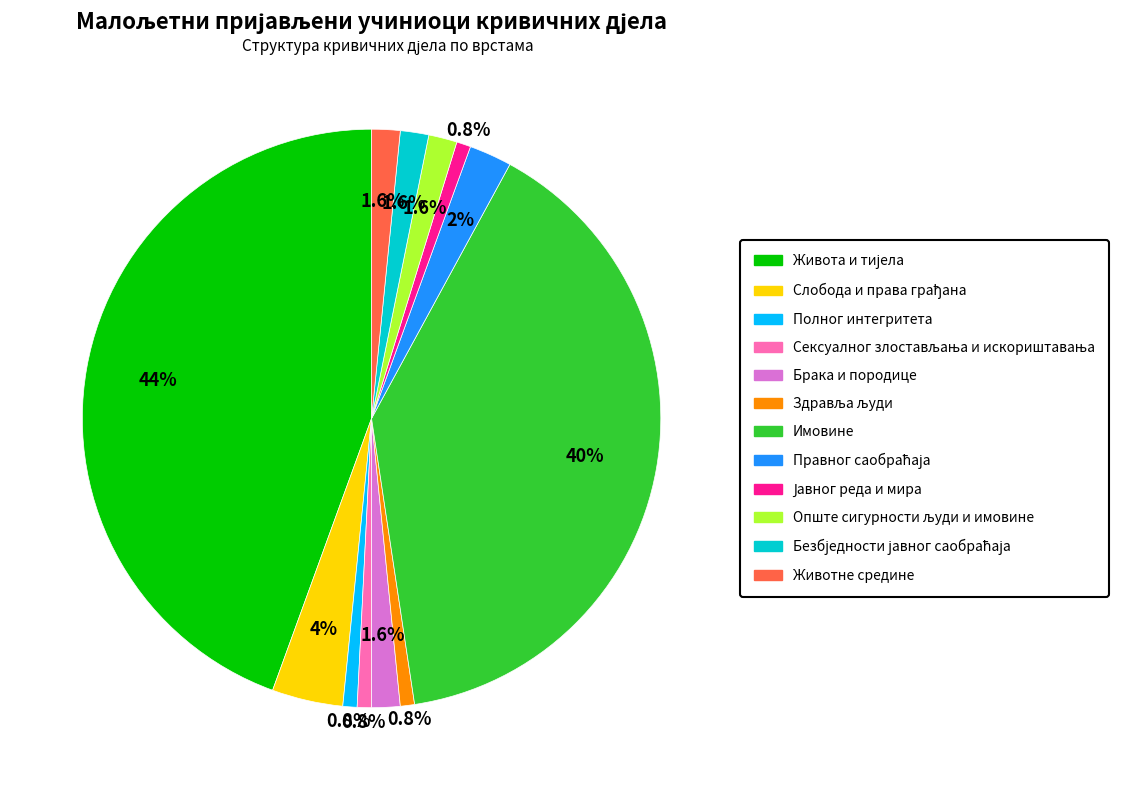

Is there a majority slice in this chart?

No